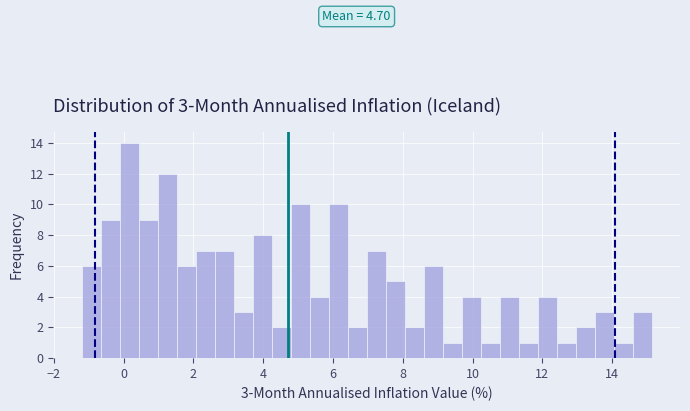

Around what value on the x-axis is the tallest bar? Give the approximate position of its centre, as read against the axis.

0.2